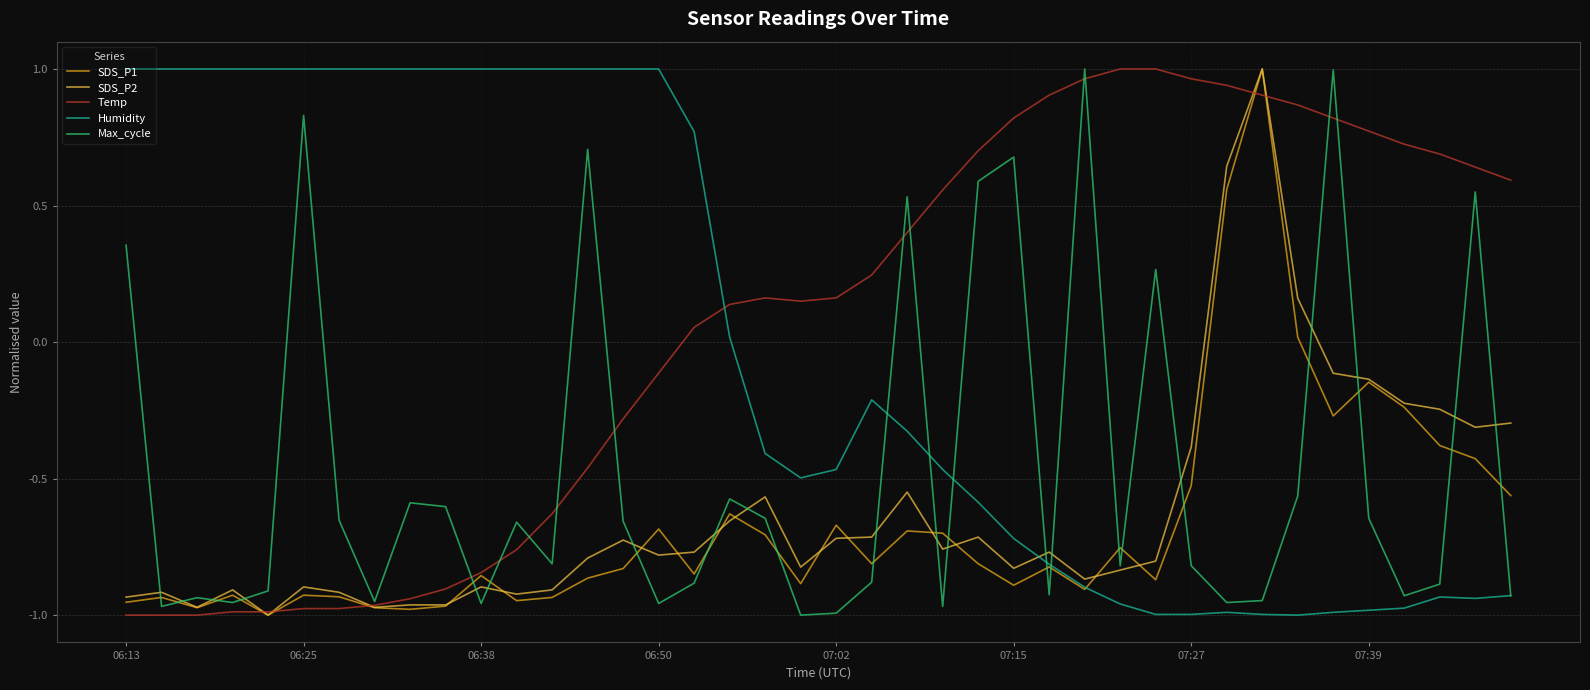

Reading left to right, transcribe all the data shown in this chart.

SDS_P1: -1.0	-0.9	-1.0	-0.9	-1.0	-0.9	-0.9	-1.0	-1.0	-1.0	-0.9	-0.9	-0.9	-0.9	-0.8	-0.7	-0.8	-0.6	-0.7	-0.9	-0.7	-0.8	-0.7	-0.7	-0.8	-0.9	-0.8	-0.9	-0.8	-0.9	-0.5	0.6	1.0	0.0	-0.3	-0.1	-0.2	-0.4	-0.4	-0.6
SDS_P2: -0.9	-0.9	-1.0	-0.9	-1.0	-0.9	-0.9	-1.0	-1.0	-1.0	-0.9	-0.9	-0.9	-0.8	-0.7	-0.8	-0.8	-0.7	-0.6	-0.8	-0.7	-0.7	-0.5	-0.8	-0.7	-0.8	-0.8	-0.9	-0.8	-0.8	-0.4	0.6	1.0	0.2	-0.1	-0.1	-0.2	-0.2	-0.3	-0.3
Temp: -1.0	-1.0	-1.0	-1.0	-1.0	-1.0	-1.0	-1.0	-0.9	-0.9	-0.8	-0.8	-0.6	-0.5	-0.3	-0.1	0.1	0.1	0.2	0.1	0.2	0.2	0.4	0.6	0.7	0.8	0.9	1.0	1.0	1.0	1.0	0.9	0.9	0.9	0.8	0.8	0.7	0.7	0.6	0.6
Humidity: 1.0	1.0	1.0	1.0	1.0	1.0	1.0	1.0	1.0	1.0	1.0	1.0	1.0	1.0	1.0	1.0	0.8	0.0	-0.4	-0.5	-0.5	-0.2	-0.3	-0.5	-0.6	-0.7	-0.8	-0.9	-1.0	-1.0	-1.0	-1.0	-1.0	-1.0	-1.0	-1.0	-1.0	-0.9	-0.9	-0.9
Max_cycle: 0.4	-1.0	-0.9	-1.0	-0.9	0.8	-0.7	-1.0	-0.6	-0.6	-1.0	-0.7	-0.8	0.7	-0.7	-1.0	-0.9	-0.6	-0.6	-1.0	-1.0	-0.9	0.5	-1.0	0.6	0.7	-0.9	1.0	-0.8	0.3	-0.8	-1.0	-0.9	-0.6	1.0	-0.6	-0.9	-0.9	0.5	-0.9